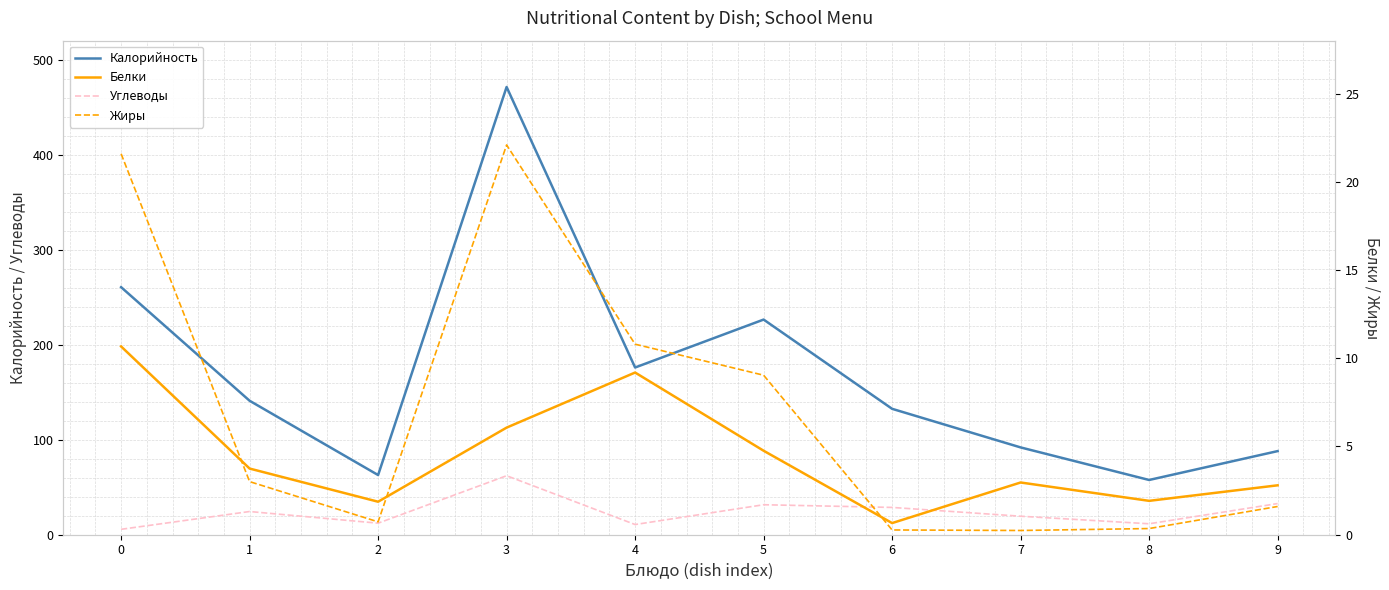

True or false: Углеводы and Калорийность intersect in this chart.

False